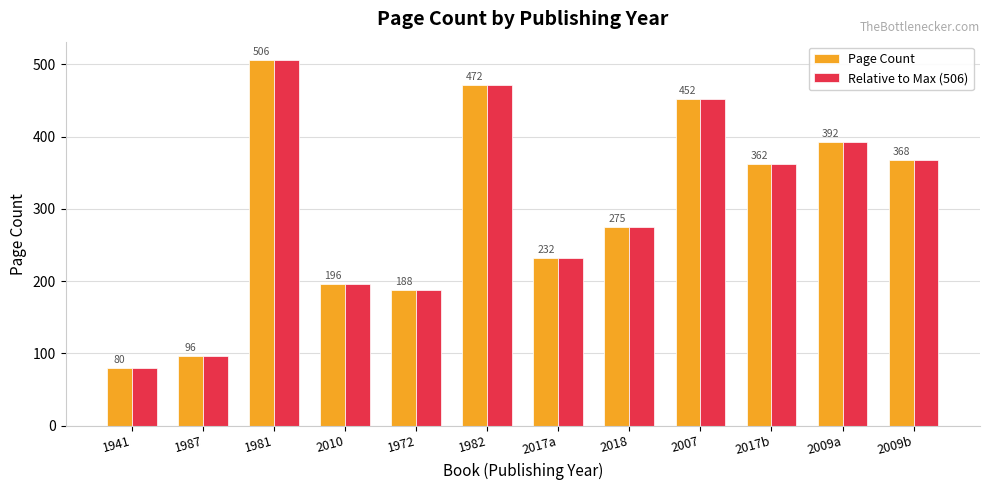

At which category is the sum across all series the highest?

1981